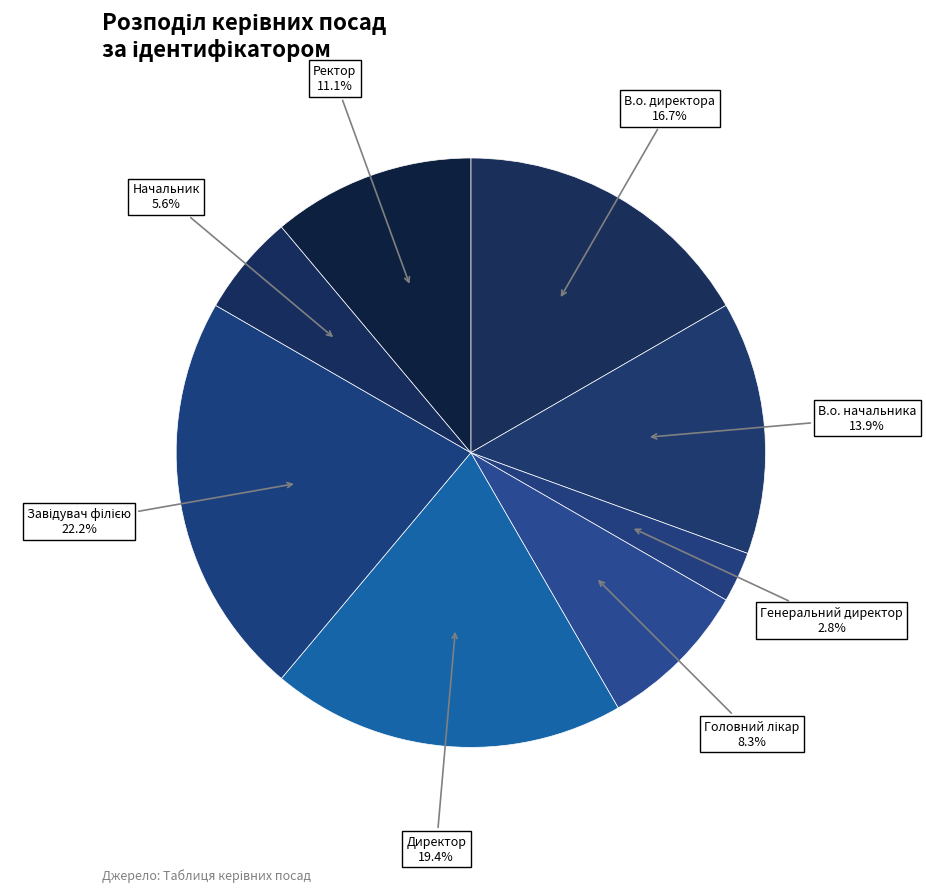

To the nearest percent, what portion does Ректор represent?

11%